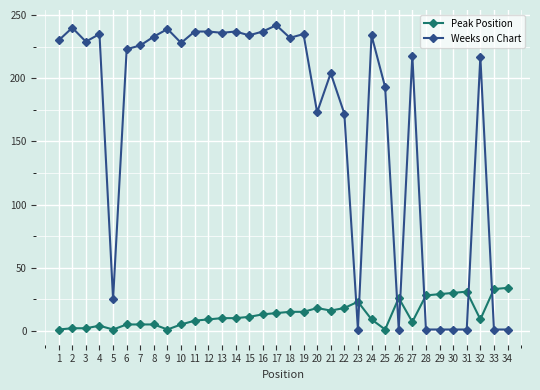

How many distinct data groups are displayed?

2